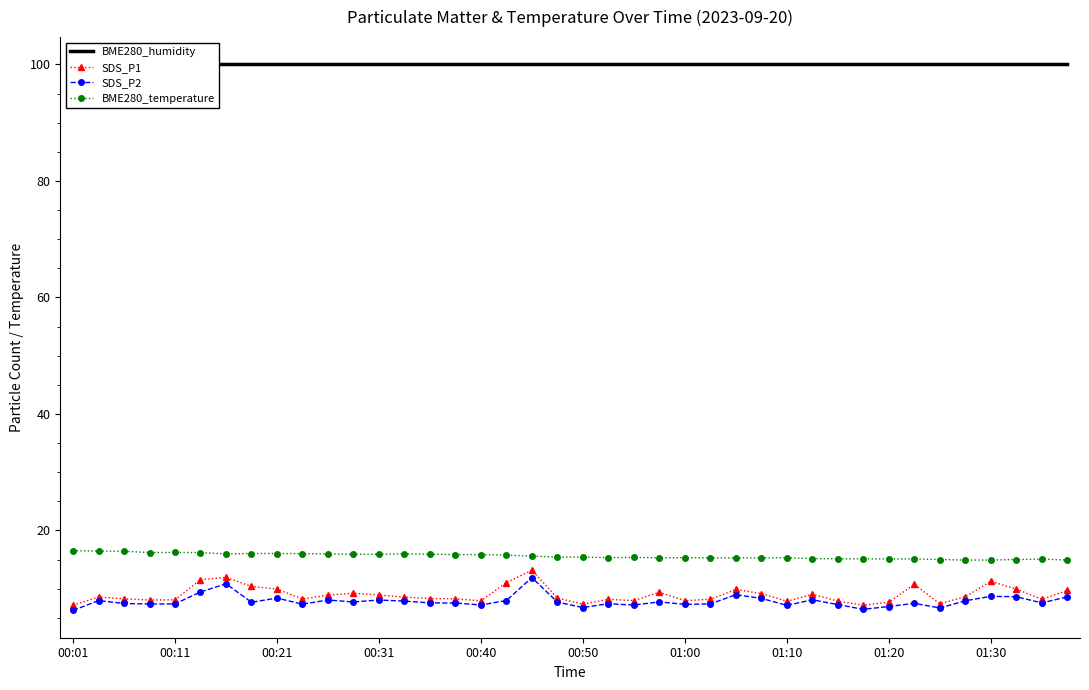

True or false: BME280_temperature and SDS_P2 intersect in this chart.

False